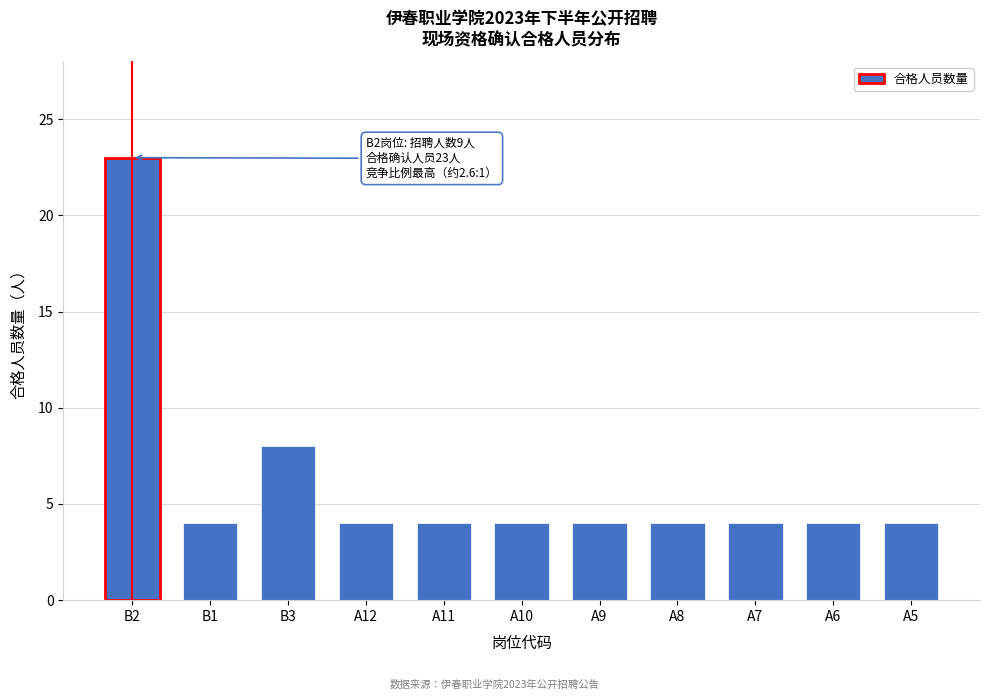

Reading left to right, transcribe all the data shown in this chart.

23	4	8	4	4	4	4	4	4	4	4